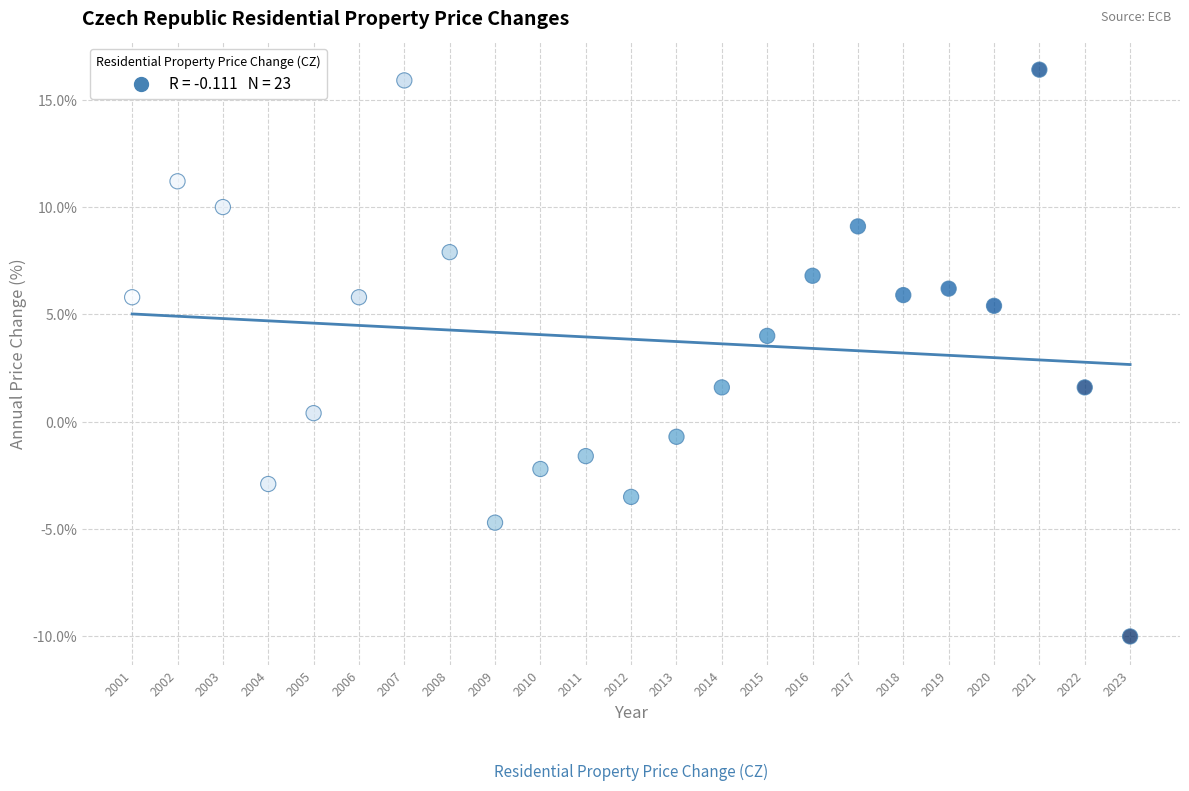

What is the range of X values (max minus min)?

22.0